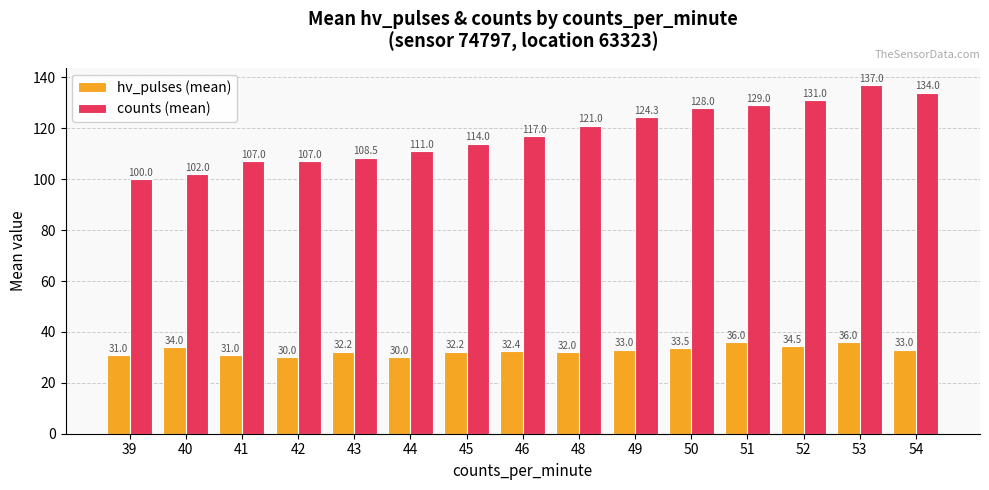

Which series has the largest total across all categories?

counts (mean)